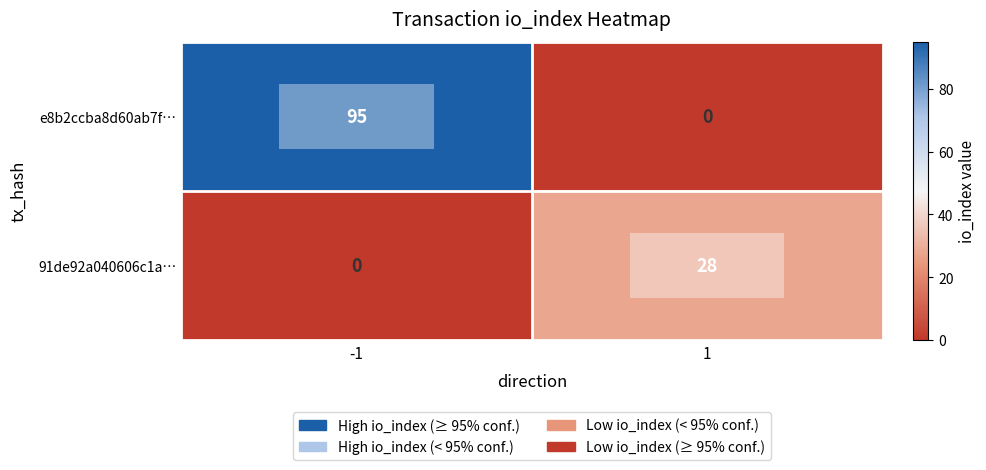

Is it true that 91de92a040606c1a… equals 28 at 1?

True